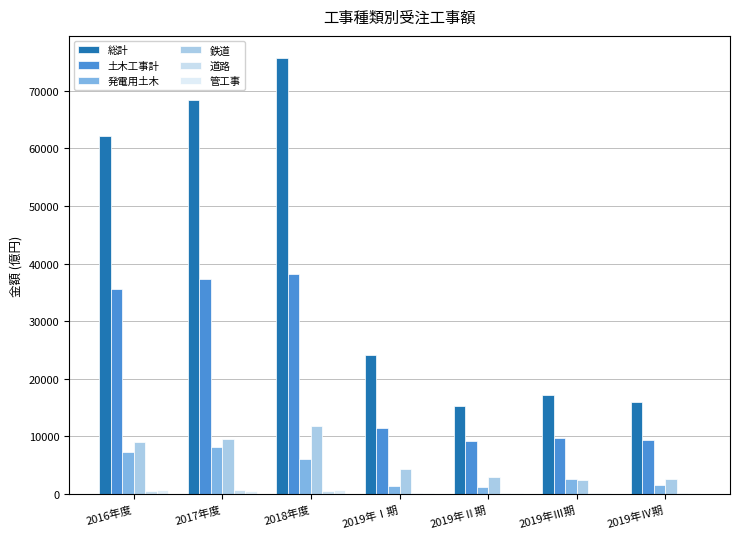

Is it true that 土木工事計 equals 37281.8 at 2017年度?

True